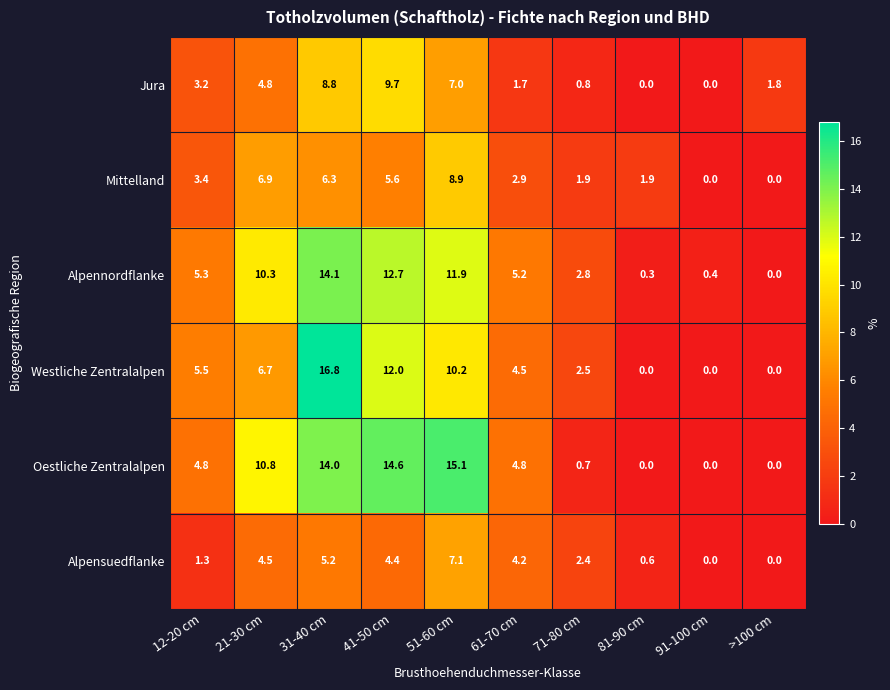

Rank the series by their maximum value, from lowest to highest.

Alpensuedflanke, Mittelland, Jura, Alpennordflanke, Oestliche Zentralalpen, Westliche Zentralalpen